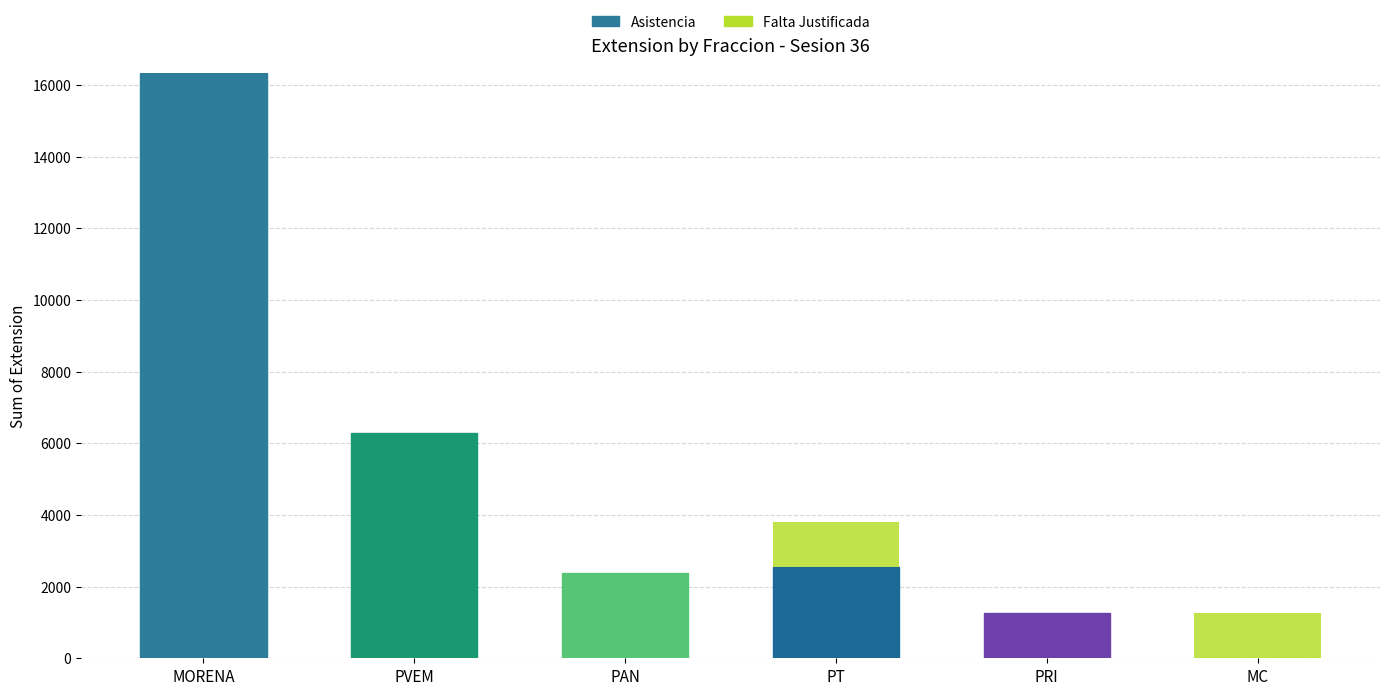

What are all the series names shown in the legend?

Asistencia, Falta Justificada